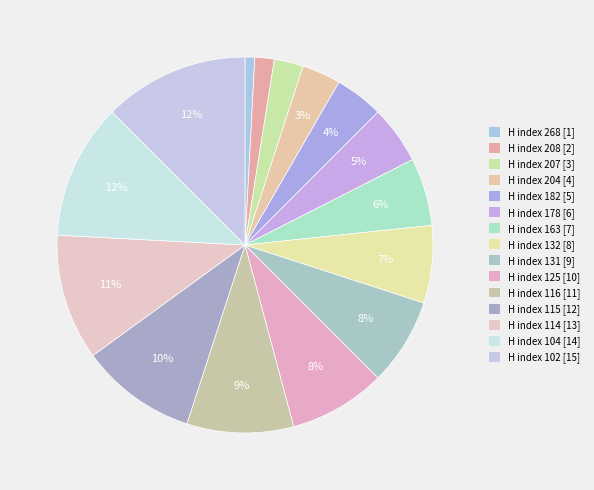

How many slices are in this pie chart?

15